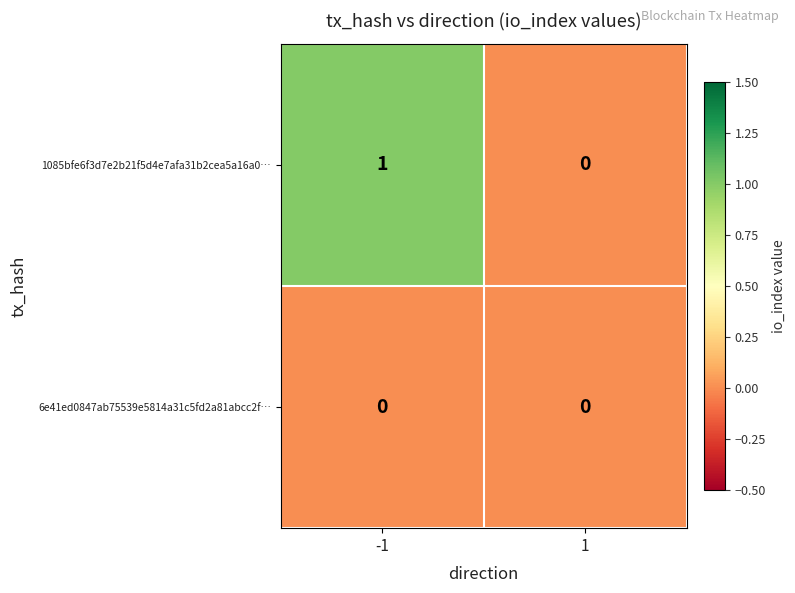

Which series has the widest spread of values?

1085bfe6f3d7e2b21f5d4e7afa31b2cea5a16a0…